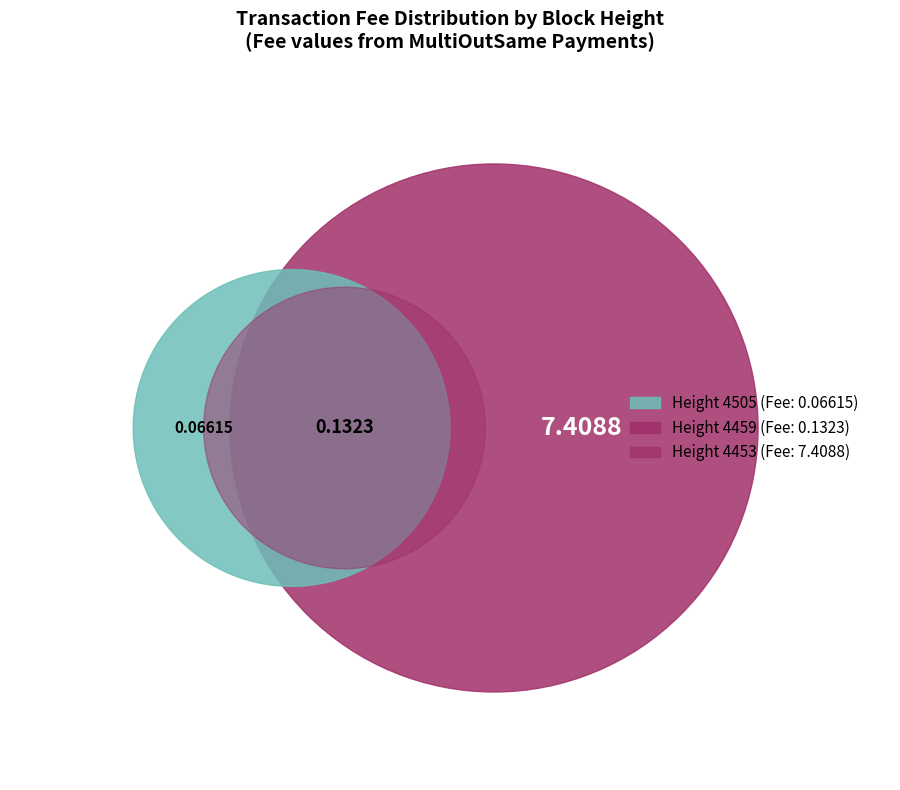

Between 4505 and 4459, which is larger?

4459